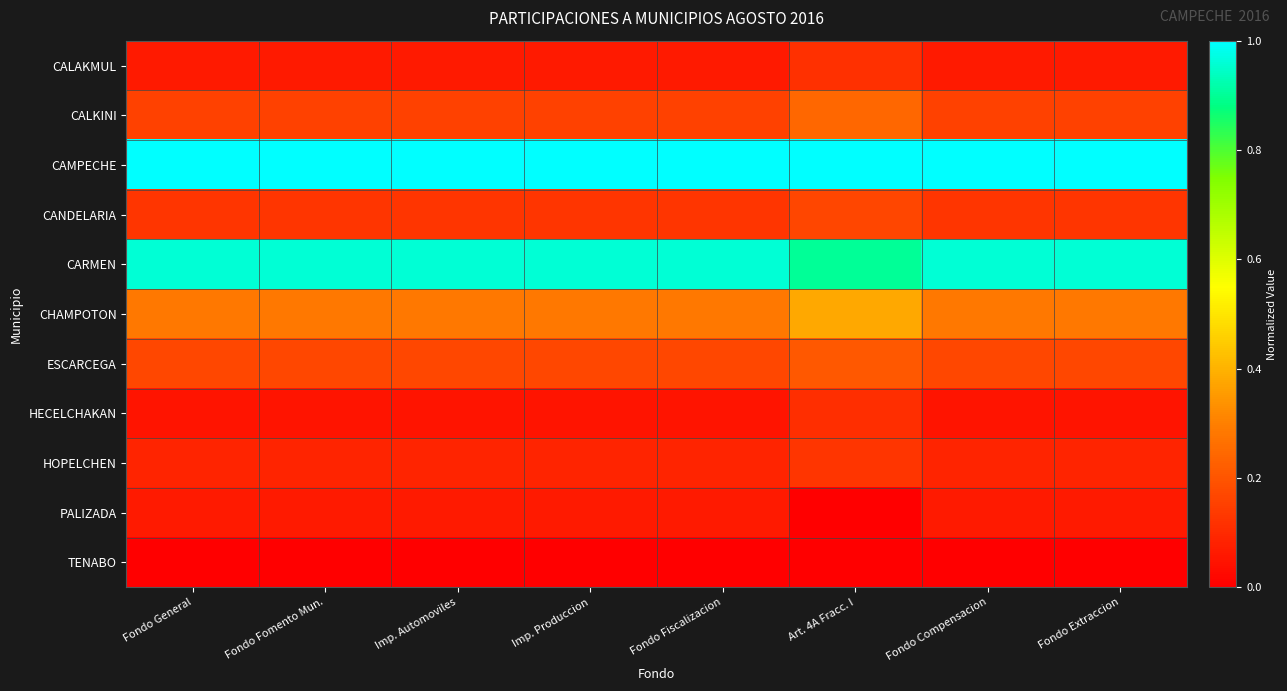

List the series in order of their peak value, highest first.

CAMPECHE, CARMEN, CHAMPOTON, CALKINI, ESCARCEGA, CANDELARIA, HOPELCHEN, CALAKMUL, HECELCHAKAN, PALIZADA, TENABO